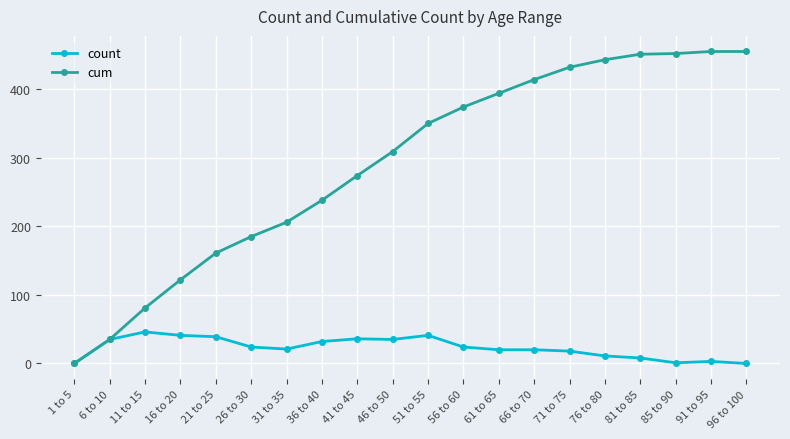

How many data points does each series have?

20